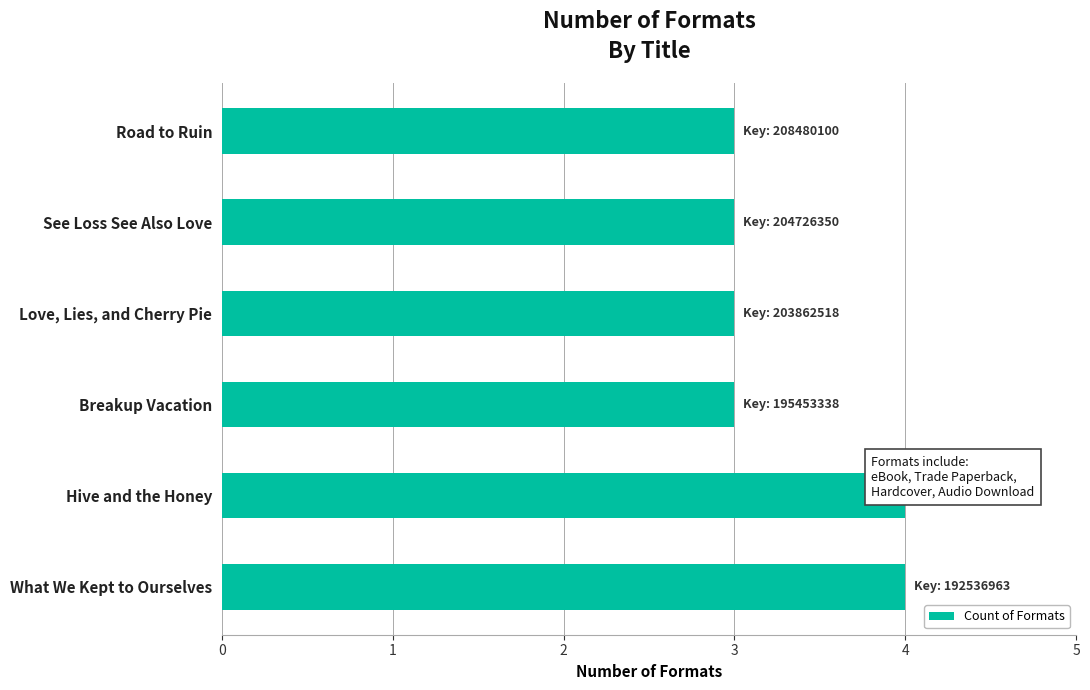

The value at See Loss See Also Love is 4. True or false?

False